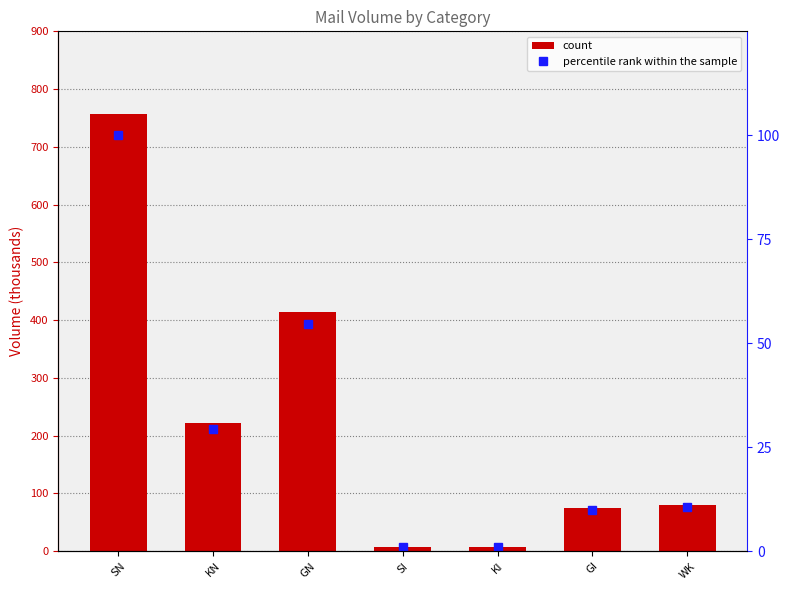

Does the chart contain any negative values?

No